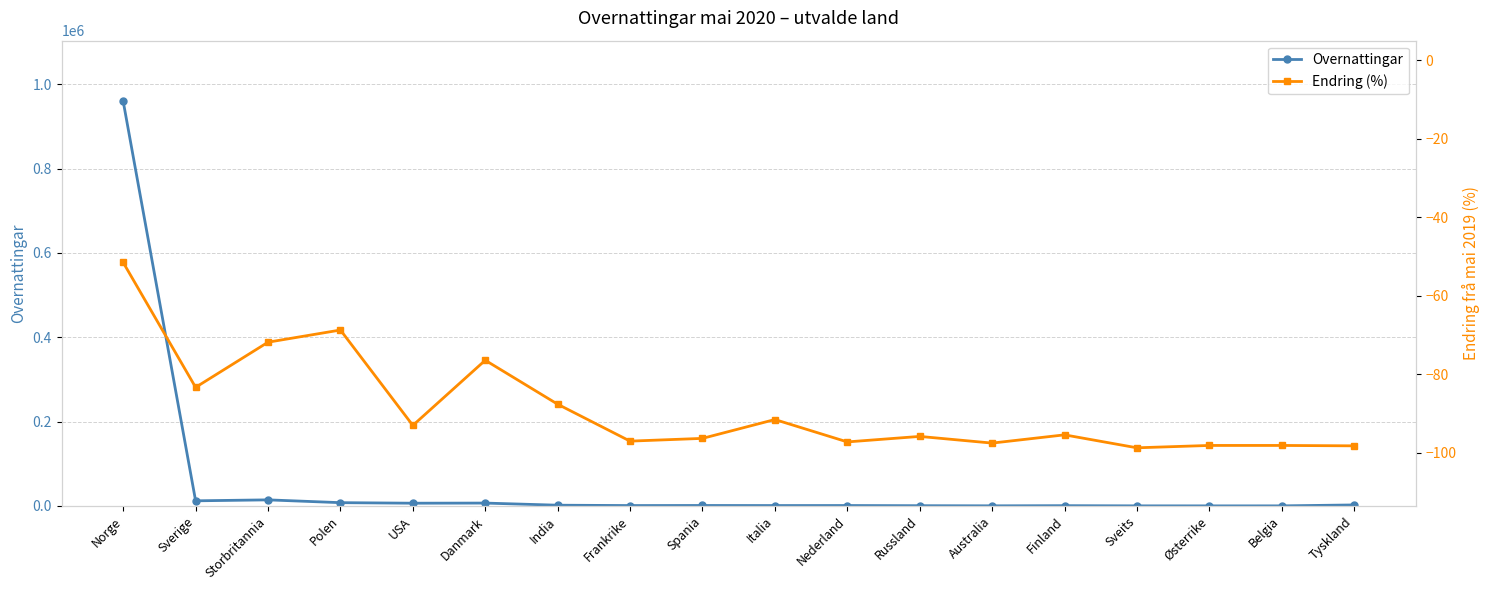

Is it true that Endring (%) equals -98.7 at Sveits?

True